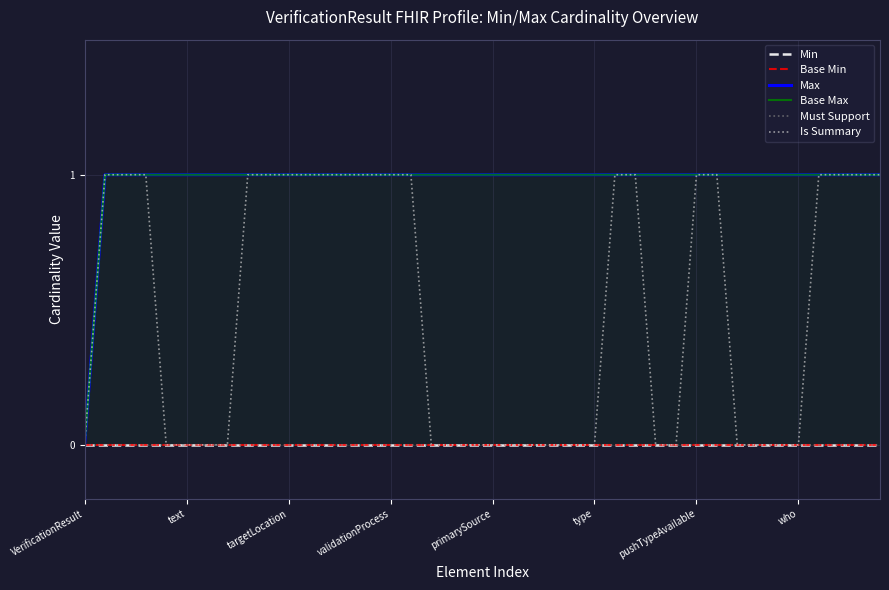

Which has a higher value, 11 or 9?

11